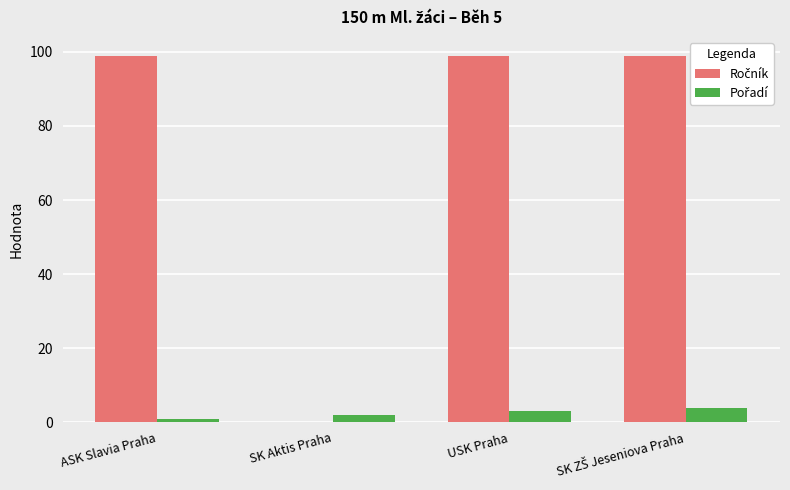

What is the greatest value displayed?

99